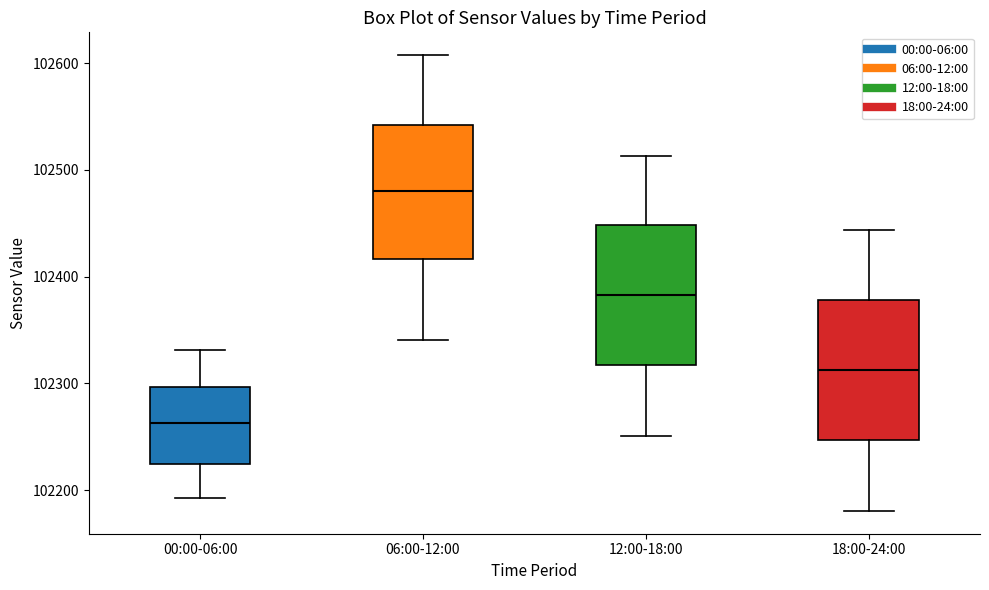

Reading left to right, read every box against the y-axis: the position of its median line, the range the box covers, and the ends of its whiskers. The values are not printed on the chart, so give them approximately, as read against the axis.

00:00-06:00: median 102260, box 102220 to 102300, whiskers 102190 to 102330
06:00-12:00: median 102480, box 102420 to 102540, whiskers 102340 to 102610
12:00-18:00: median 102380, box 102320 to 102450, whiskers 102250 to 102510
18:00-24:00: median 102310, box 102250 to 102380, whiskers 102180 to 102440